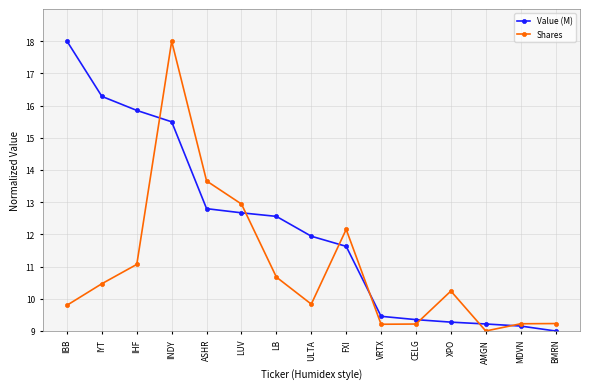

Is it true that Shares equals 9.2 at CELG?

True